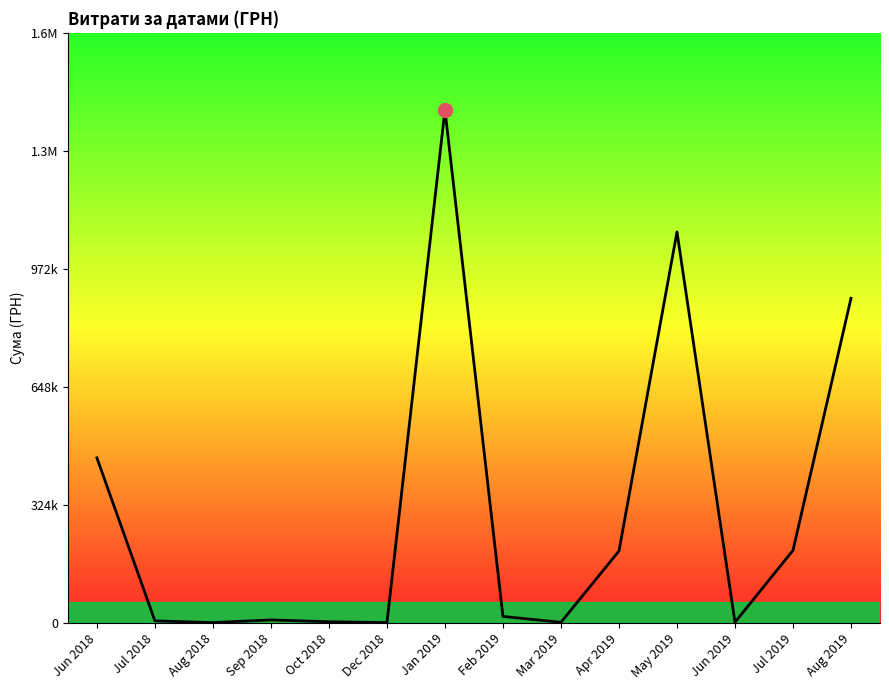

Rank the categories by value from lowest to highest.

Dec 2018, Aug 2018, Mar 2019, Jun 2019, Oct 2018, Jul 2018, Sep 2018, Feb 2019, Apr 2019, Jul 2019, Jun 2018, Aug 2019, May 2019, Jan 2019